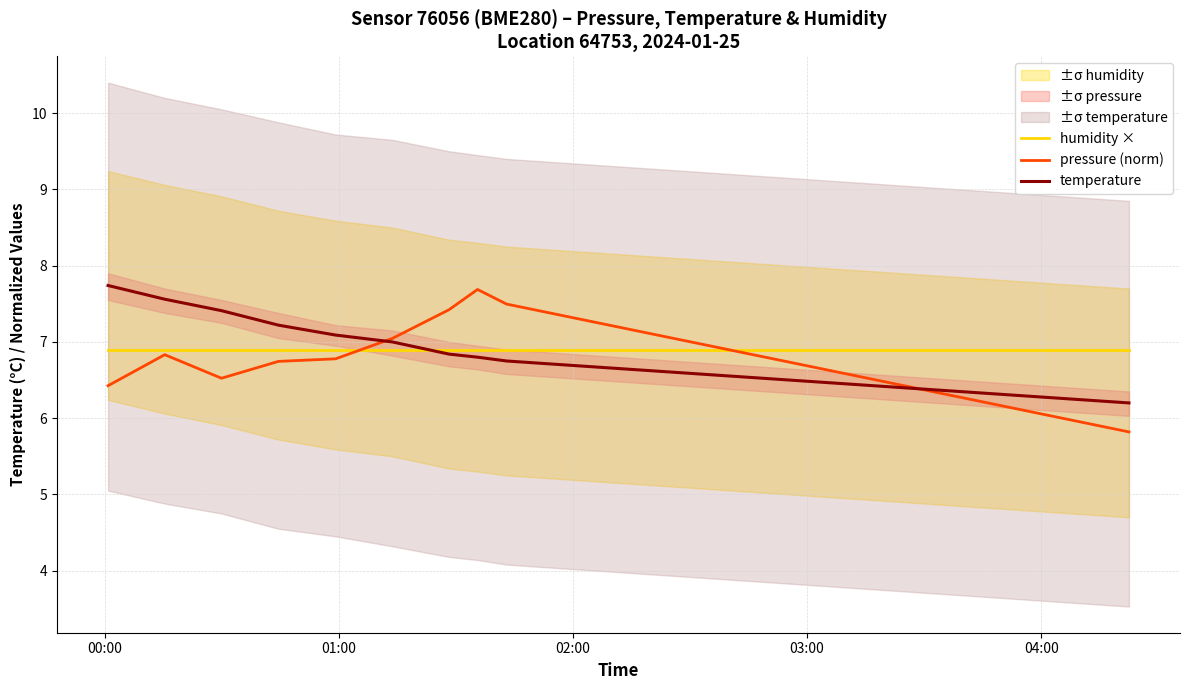

List the series in order of their peak value, lowest first.

humidity ×, pressure (norm), temperature